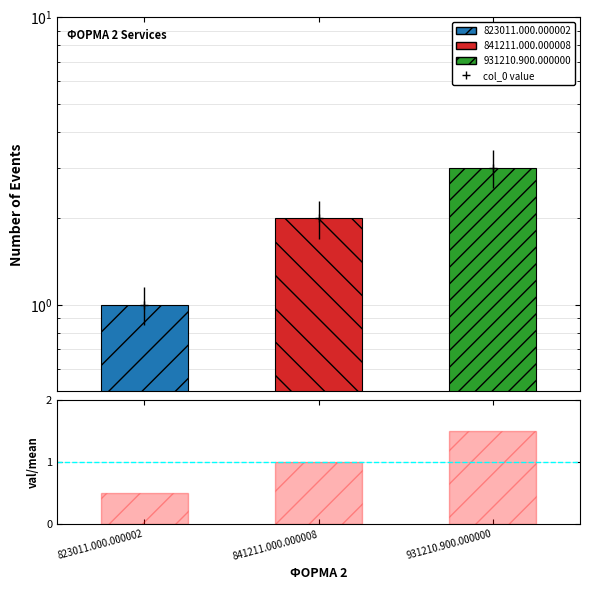

Which series changed the most between 823011.000.000002 and 841211.000.000008?

col_0